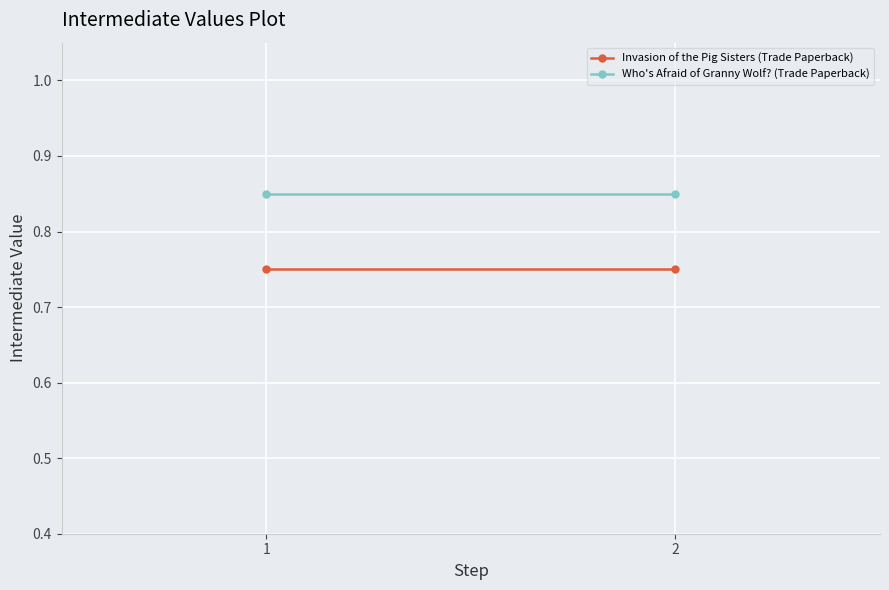

What is the difference between the highest and lowest values at 1?

0.1